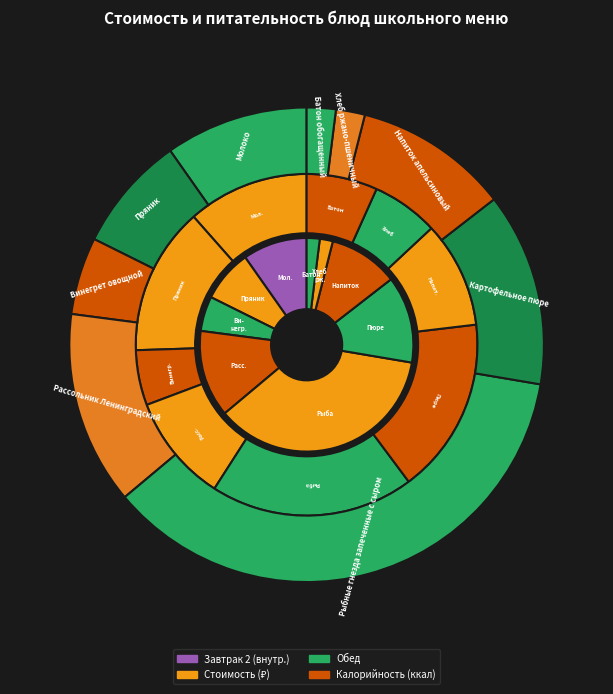

How many slices are in this pie chart?

9